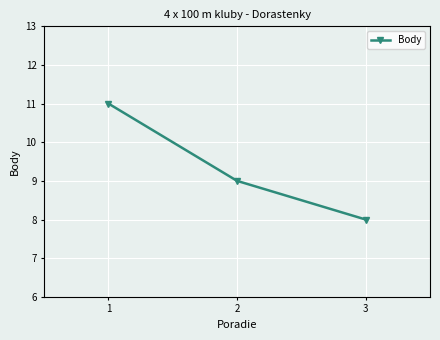

Reading left to right, transcribe all the data shown in this chart.

1=11	2=9	3=8